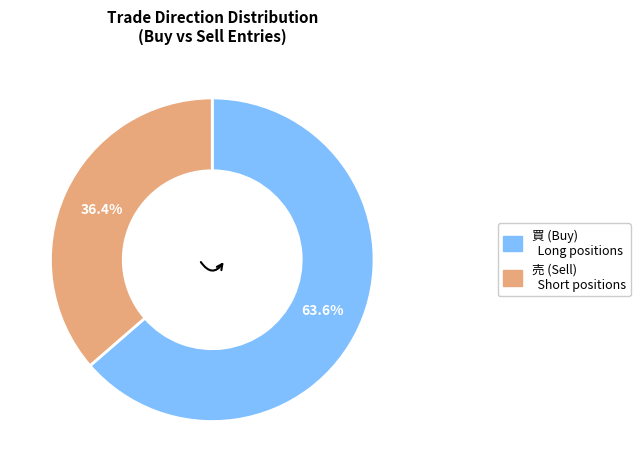

What percentage is the 売 slice, to the nearest percent?

36%